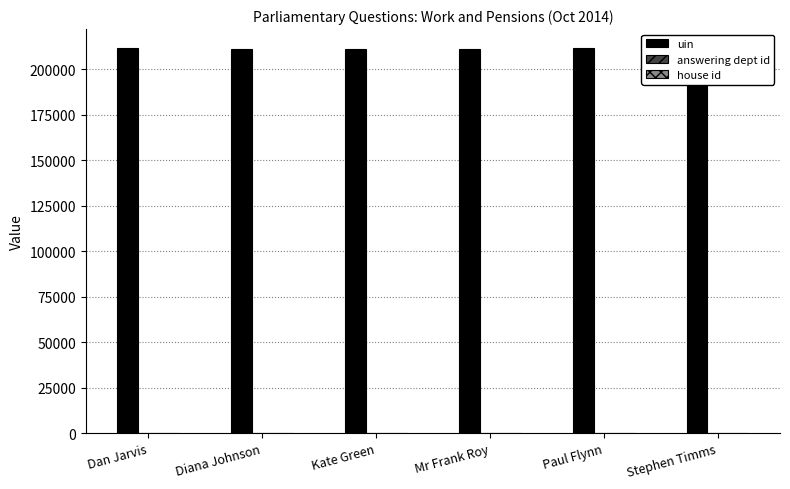

How many groups of bars are there?

6